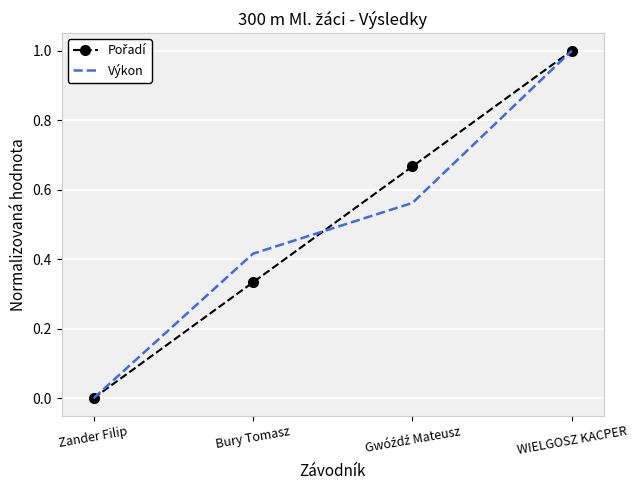

At which category is the sum across all series the highest?

WIELGOSZ KACPER